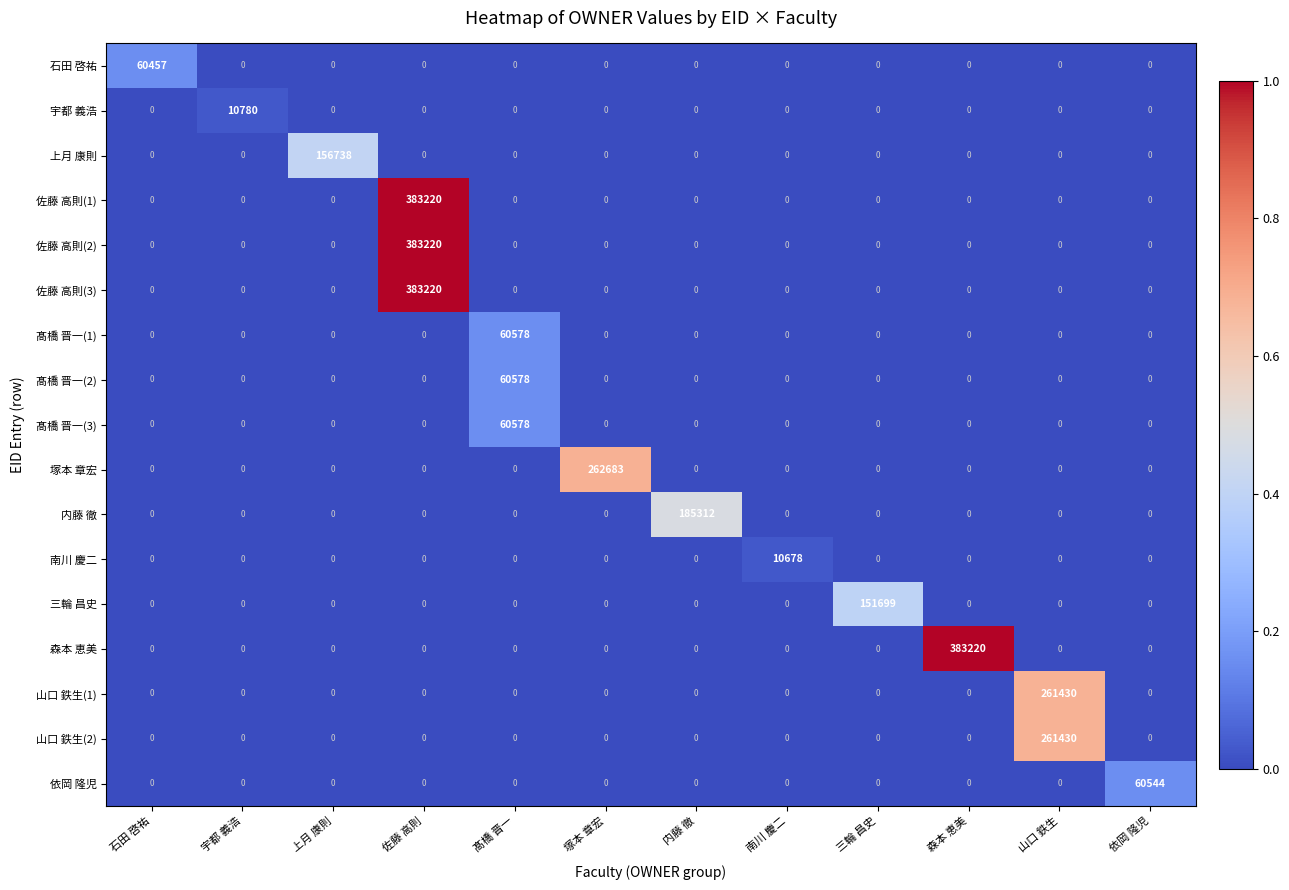

The value of 佐藤 高則(3) at 森本 恵美 is -255738. True or false?

False